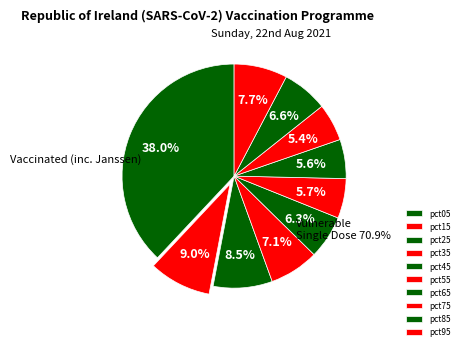

To the nearest percent, what portion does pct05 represent?

38%